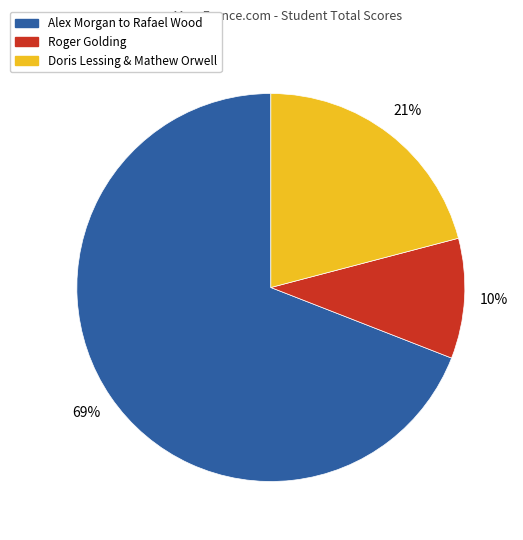

Is there any slice that represents more than half of the pie?

Yes